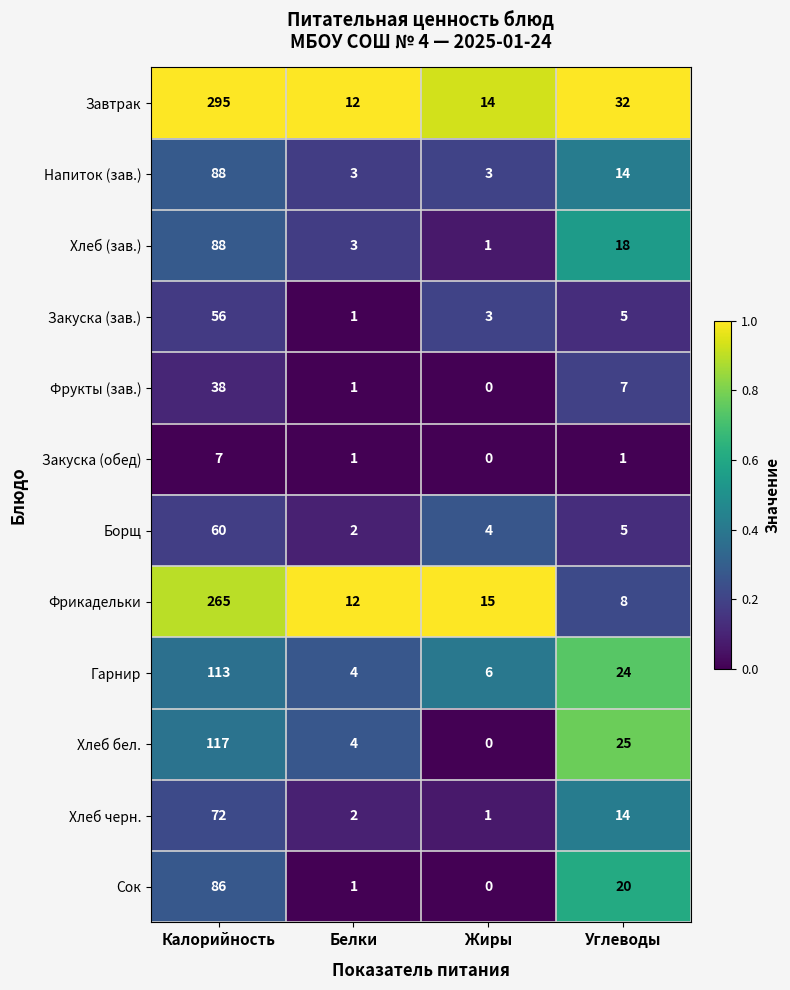

True or false: Закуска (зав.) has a value of 56 at Калорийность.

True